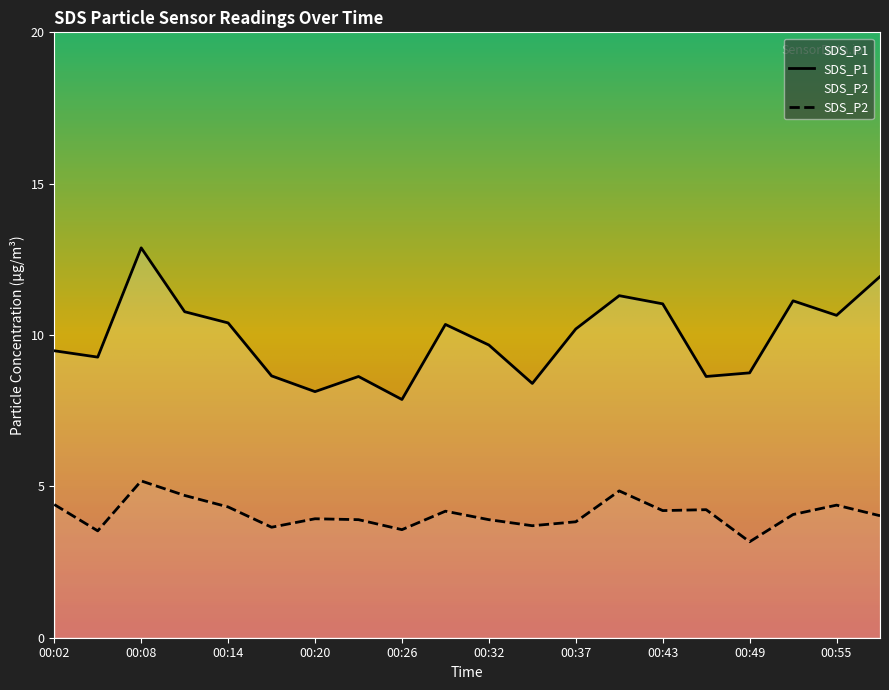

At which category is the sum across all series the highest?

00:08